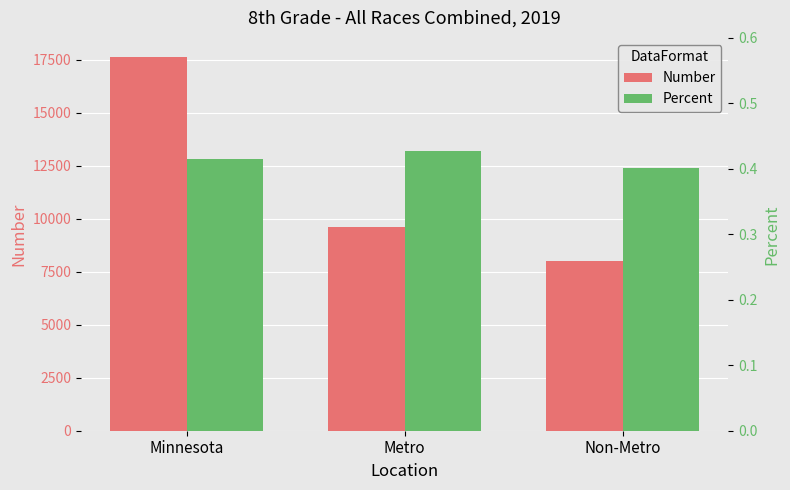

Rank the series at Minnesota from highest to lowest value.

Number, Percent